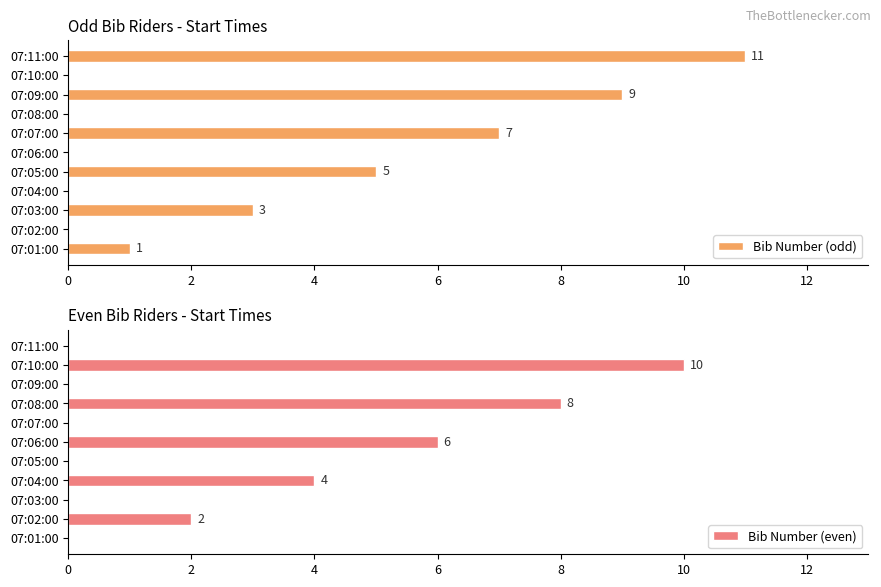

What is the highest value of the Bib Number (odd) series?

11